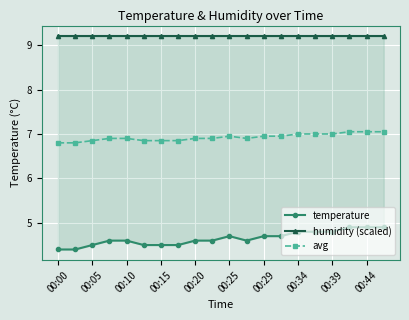

True or false: avg has more than 0 interior local peaks.

True